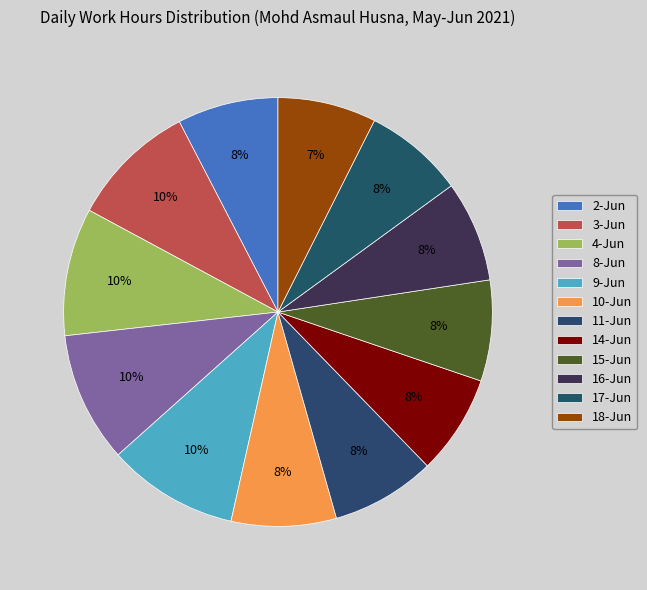

How many slices are in this pie chart?

12